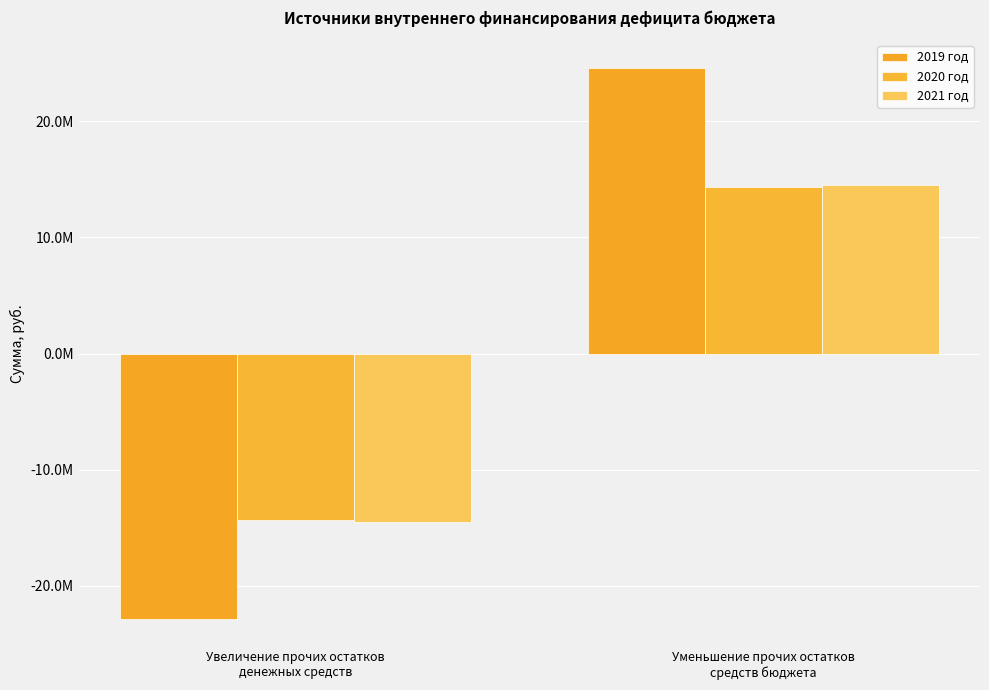

List the labels in order of 2020 год value, smallest first.

Увеличение прочих остатков
денежных средств, Уменьшение прочих остатков
средств бюджета